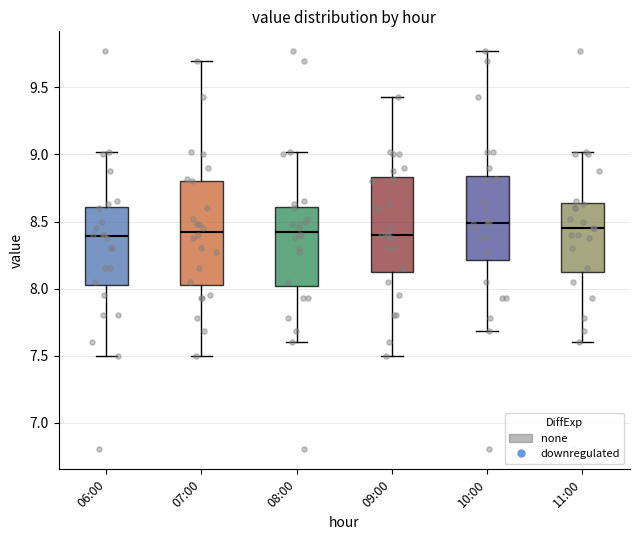

Reading left to right, transcribe this box plot: for each box, give where its median line is, the range the box spans, and where its two whiskers end, as read against the y-axis. The values are not printed on the chart, so give them approximately, as read against the axis.

06:00: median 8.40, box 8.05 to 8.60, whiskers 7.50 to 9.00
07:00: median 8.45, box 8.05 to 8.80, whiskers 7.50 to 9.70
08:00: median 8.45, box 8.00 to 8.60, whiskers 7.60 to 9.00
09:00: median 8.40, box 8.15 to 8.85, whiskers 7.50 to 9.45
10:00: median 8.50, box 8.20 to 8.85, whiskers 7.70 to 9.75
11:00: median 8.45, box 8.15 to 8.65, whiskers 7.60 to 9.00